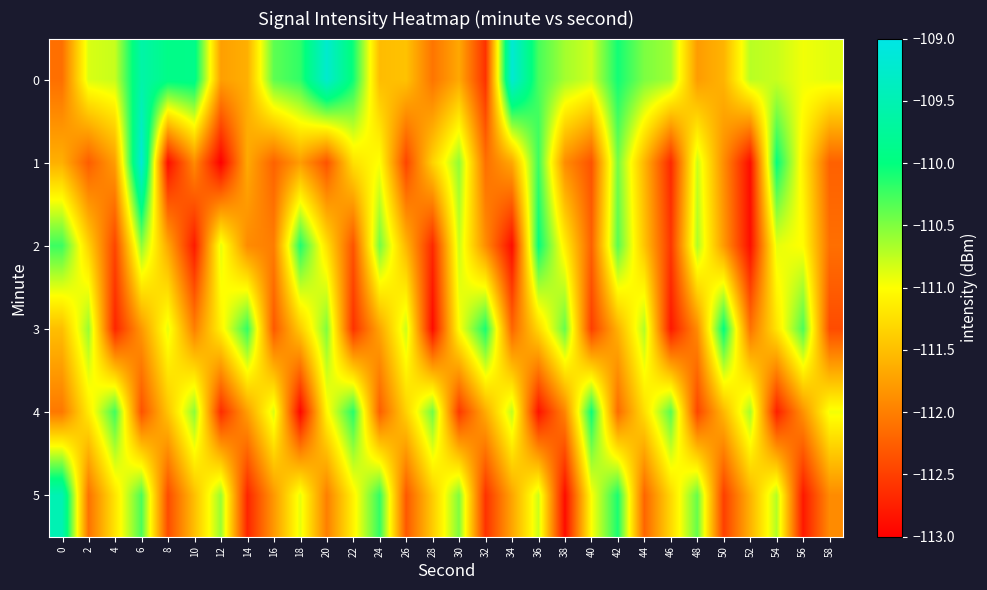

What is the spread (max minus min) of values at 52?

2.3